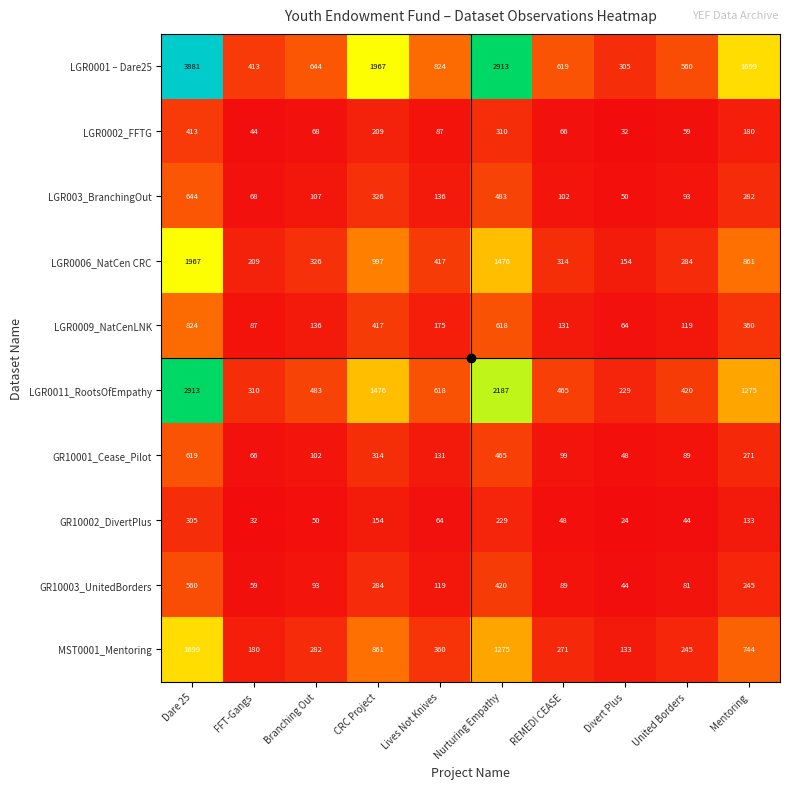

How many distinct data groups are displayed?

10